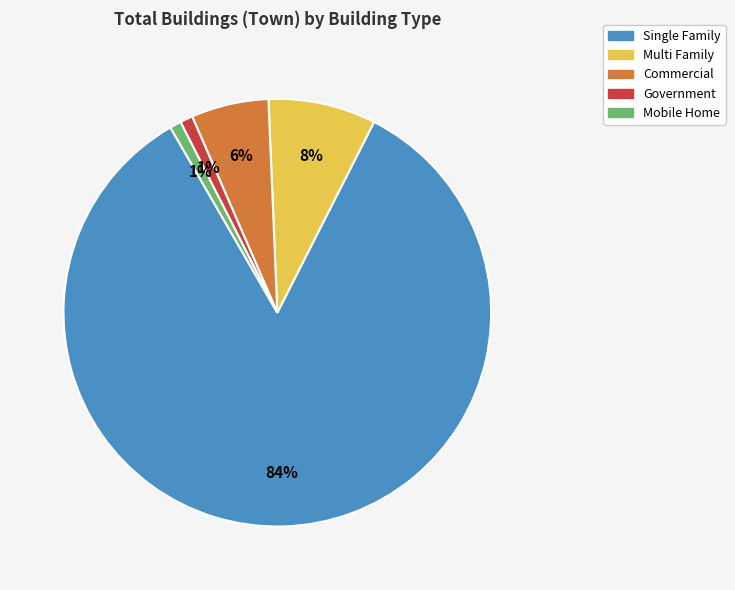

Does Mobile Home account for over 50% of the chart?

No